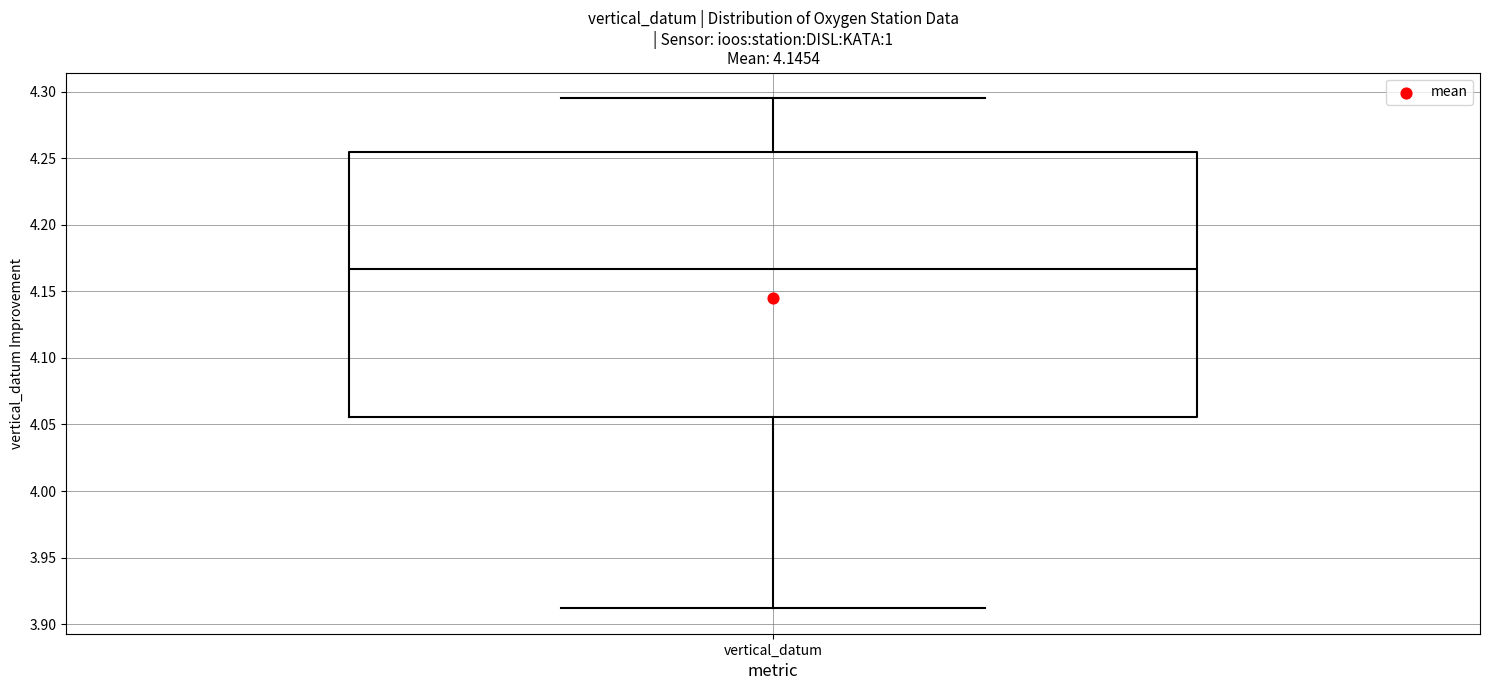

Where is the lower edge of the box for vertical_datum on the y-axis? The values are not printed on the chart, so give them approximately, as read against the axis.

4.055